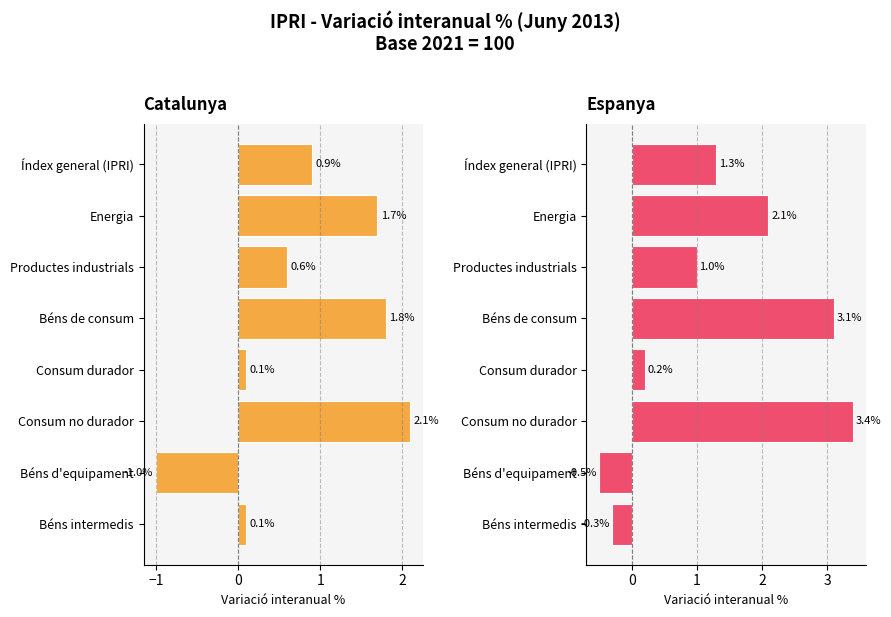

What is the sum of the Espanya values at Béns de consum and Consum durador?

3.3